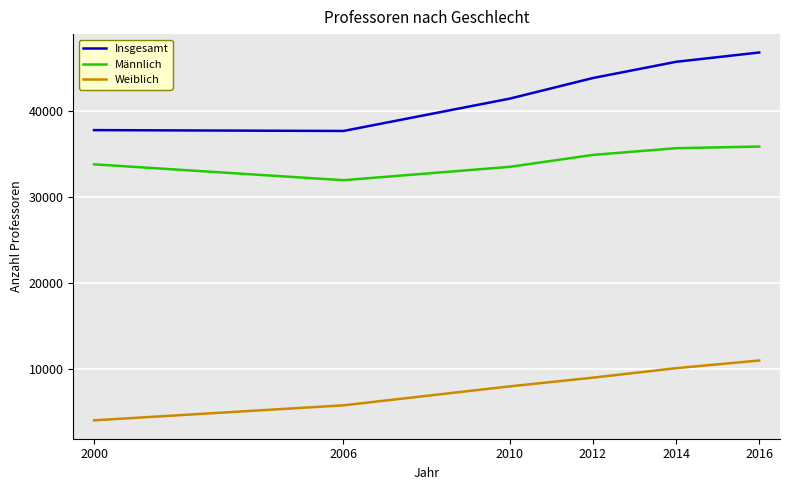

What is the difference between the maximum and second lowest values in the Insgesamt series?

9041